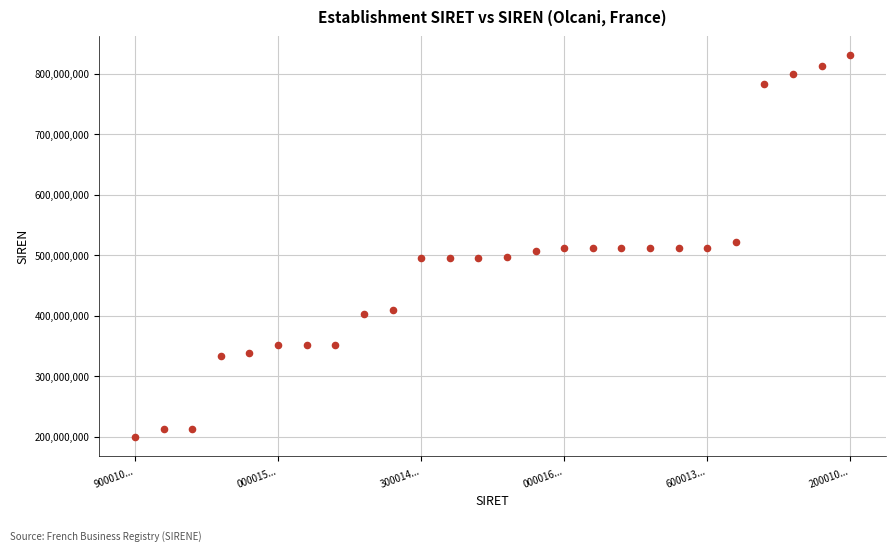

What is the range of Y values (max minus min)?

630314233